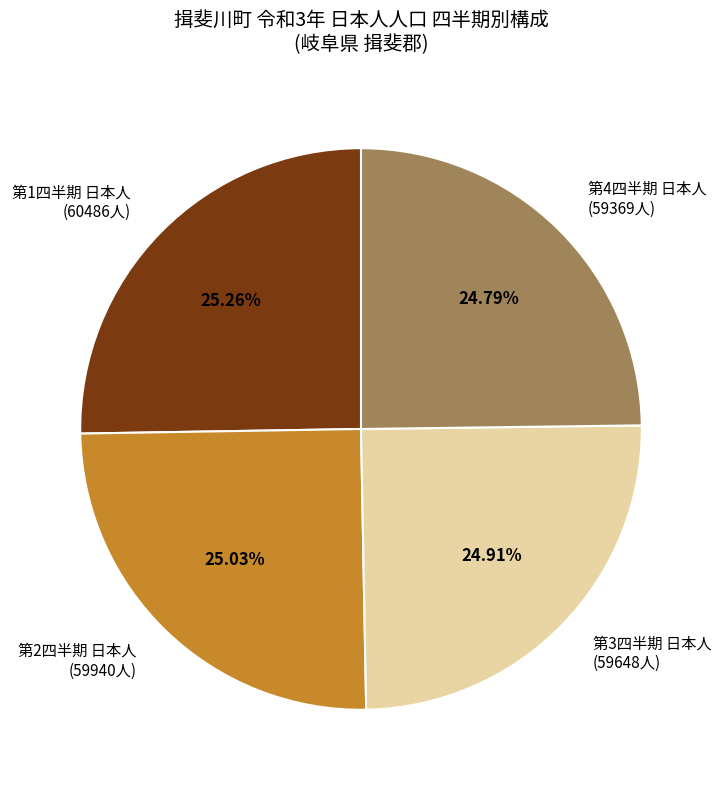

Do 第2四半期 日本人 (59940人) and 第3四半期 日本人 (59648人) together represent more than half of the pie?

No